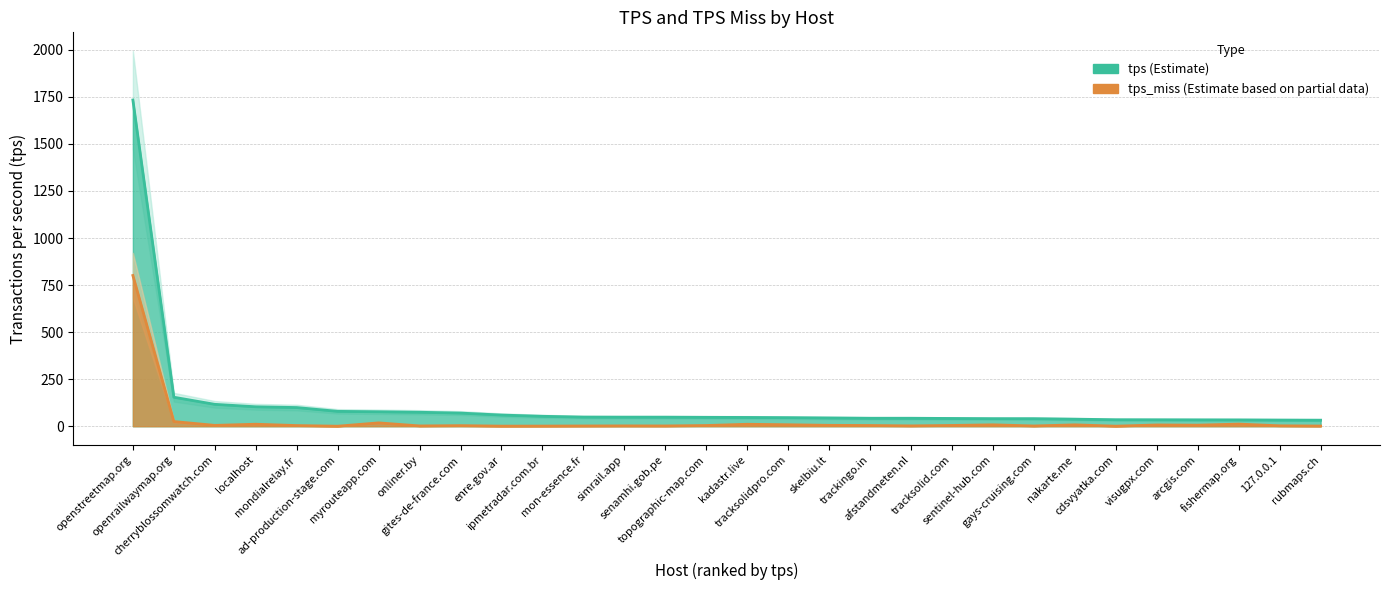

What is the average value of the tps_miss series?

31.7